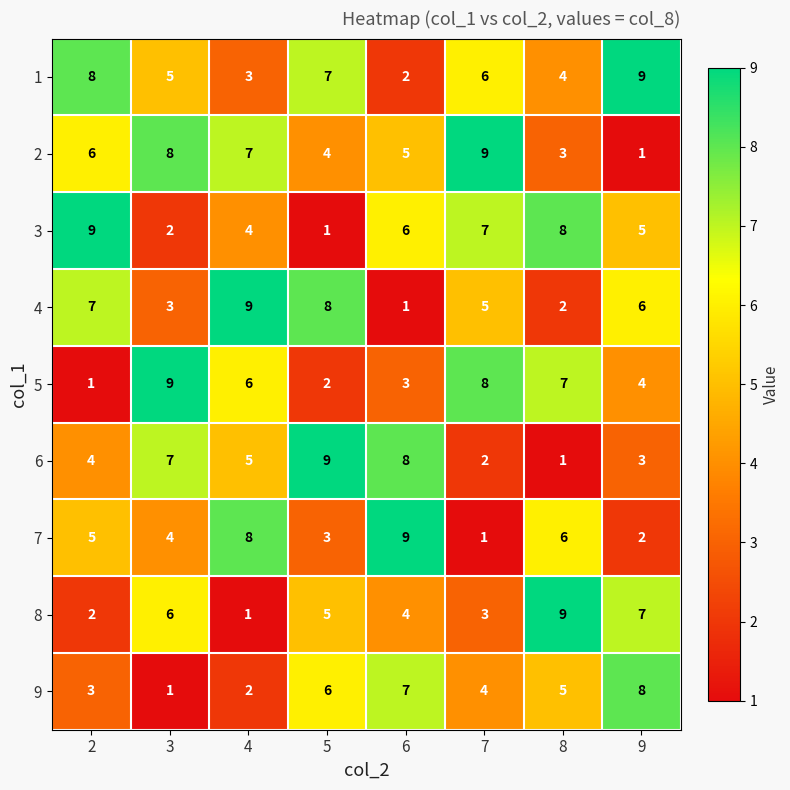

What is the spread (max minus min) of values at 8?

8